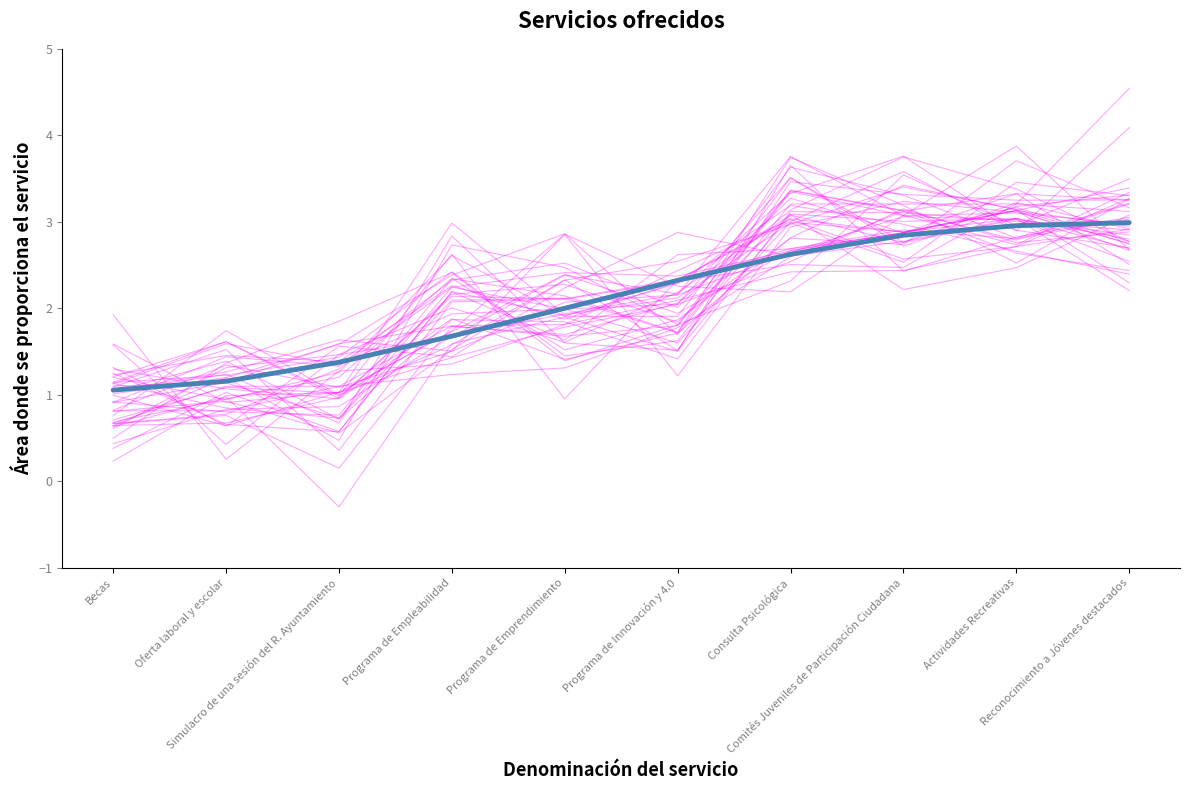

Between Oferta laboral y escolar and Programa de Emprendimiento, which series saw the biggest shift?

Services